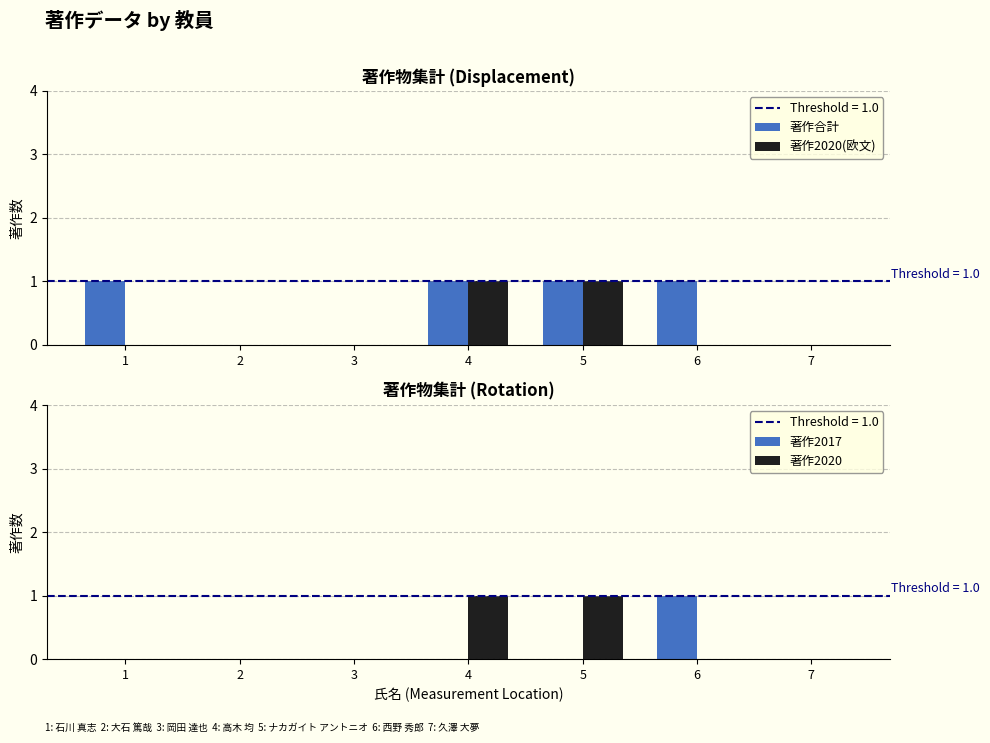

Which category has the lowest value in the 著作2020(欧文) series?

1